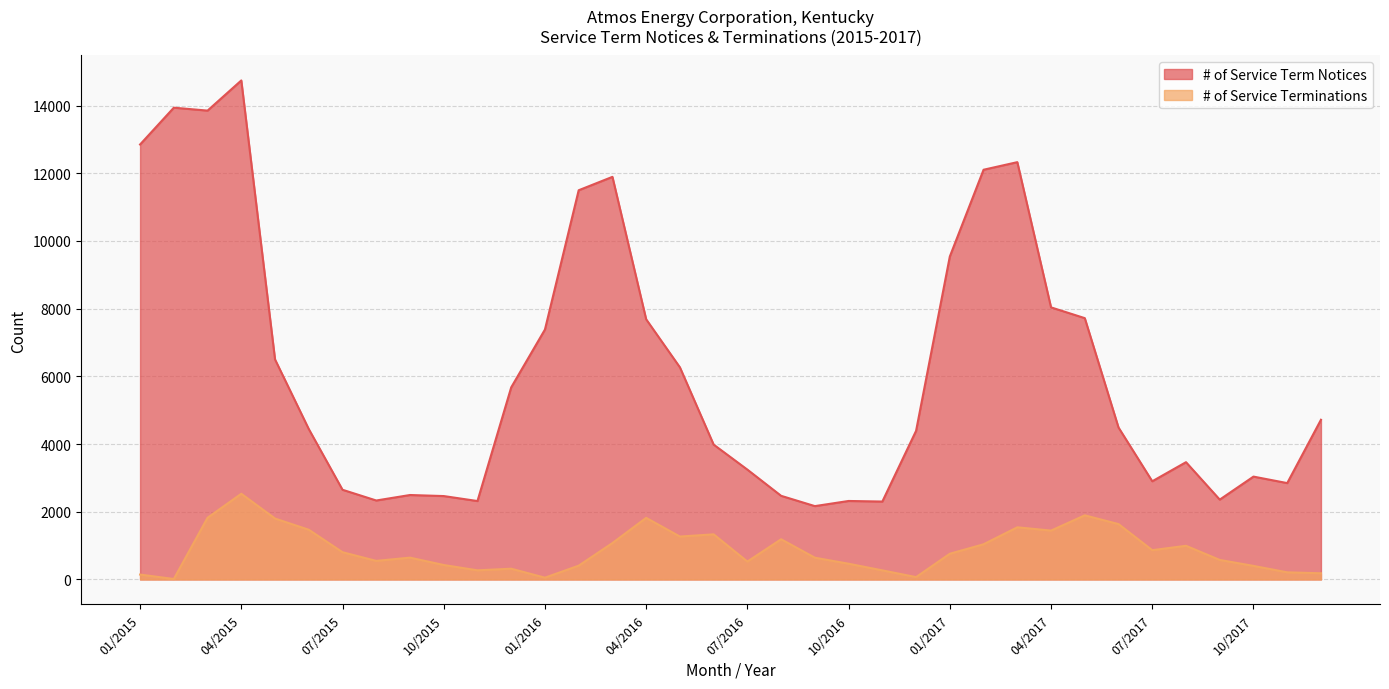

Reading right to left, extract all data points from this chart.

# of Service Term Notices: 12/2017=4717	11/2017=2846	10/2017=3038	09/2017=2358	08/2017=3464	07/2017=2900	06/2017=4488	05/2017=7719	04/2017=8037	03/2017=12327	02/2017=12103	01/2017=9540	12/2016=4390	11/2016=2301	10/2016=2318	09/2016=2166	08/2016=2470	07/2016=3244	06/2016=3983	05/2016=6266	04/2016=7685	03/2016=11893	02/2016=11497	01/2016=7383	12/2015=5674	11/2015=2316	10/2015=2463	09/2015=2494	08/2015=2332	07/2015=2649	06/2015=4443	05/2015=6499	04/2015=14741	03/2015=13850	02/2015=13936	01/2015=12849
# of Service Terminations: 12/2017=182	11/2017=210	10/2017=400	09/2017=576	08/2017=994	07/2017=864	06/2017=1635	05/2017=1894	04/2017=1443	03/2017=1540	02/2017=1039	01/2017=759	12/2016=69	11/2016=268	10/2016=464	09/2016=642	08/2016=1187	07/2016=528	06/2016=1332	05/2016=1267	04/2016=1819	03/2016=1075	02/2016=407	01/2016=52	12/2015=317	11/2015=269	10/2015=426	09/2015=644	08/2015=548	07/2015=804	06/2015=1468	05/2015=1799	04/2015=2531	03/2015=1822	02/2015=13	01/2015=144